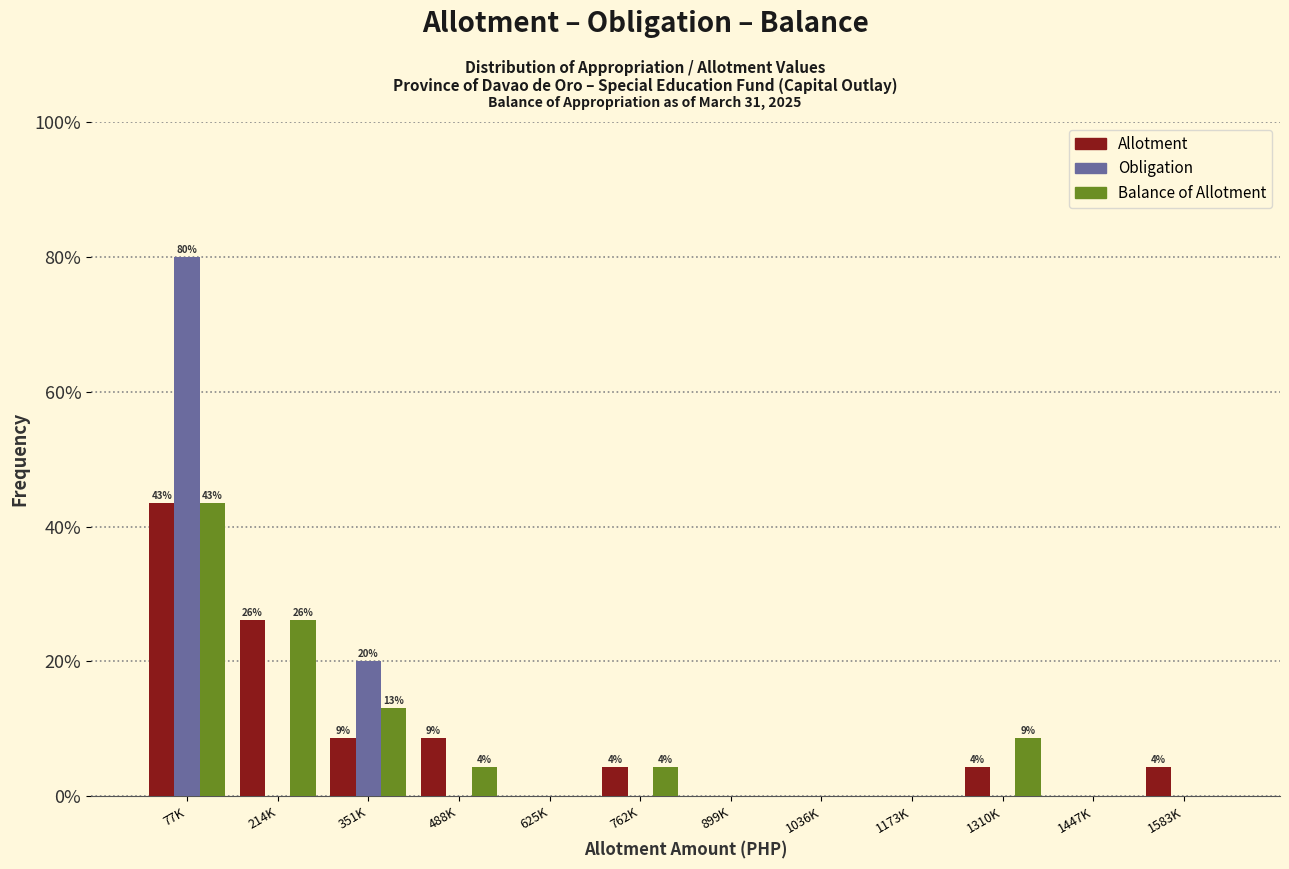

What is the sum of all Balance of Allotment values?

100.0